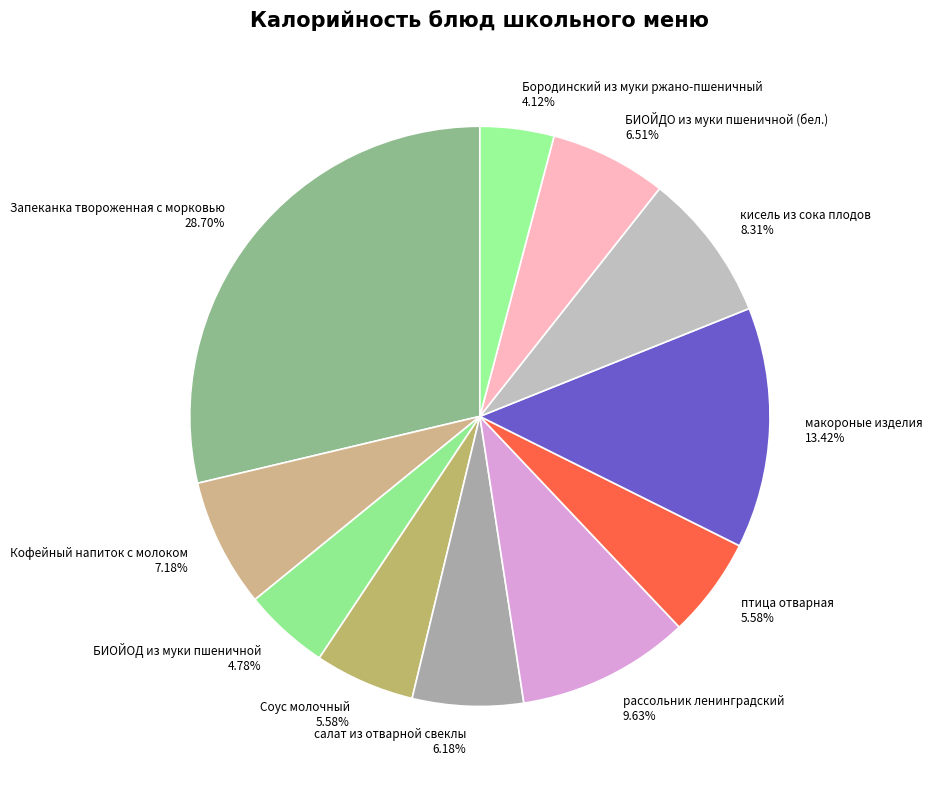

The БИОЙДО из муки пшеничной (бел.) slice represents 1% of the pie. True or false?

False